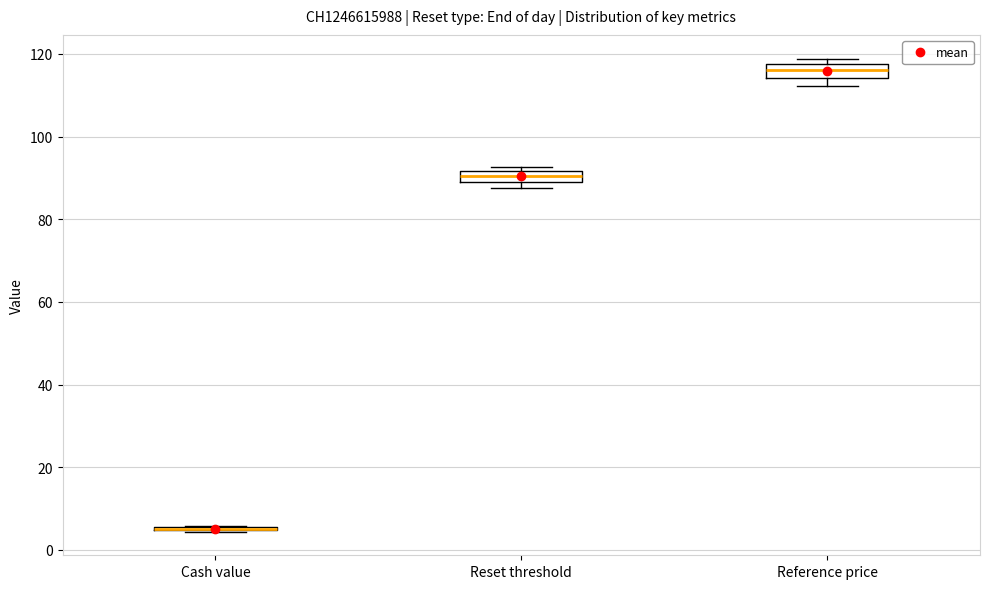

Where does the median line of the box for Reference price sit on the y-axis? The values are not printed on the chart, so give them approximately, as read against the axis.

116